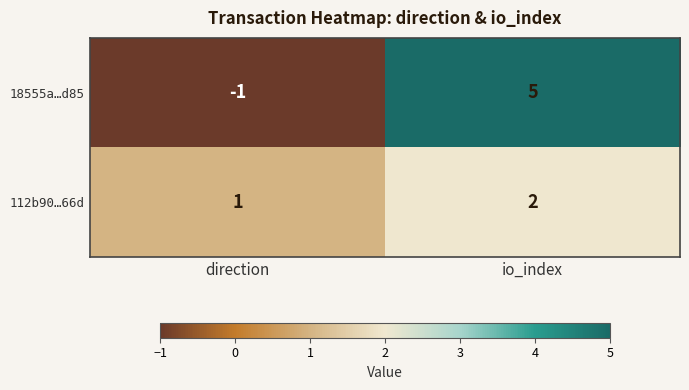

Reading right to left, what are all the values shown in this chart?

18555a…d85: 5	-1
112b90…66d: 2	1